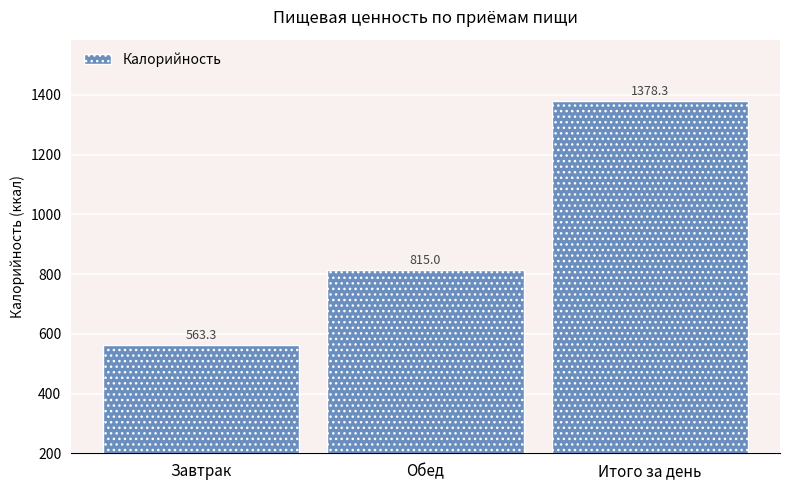

What is the average value?

918.8